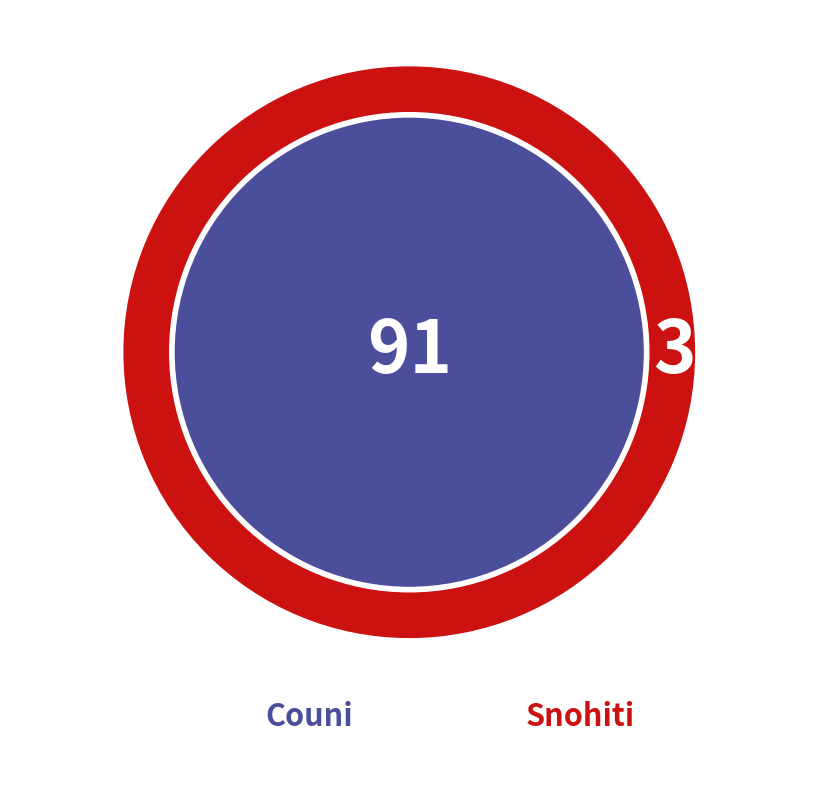

Which category has the biggest portion of the pie?

Couni